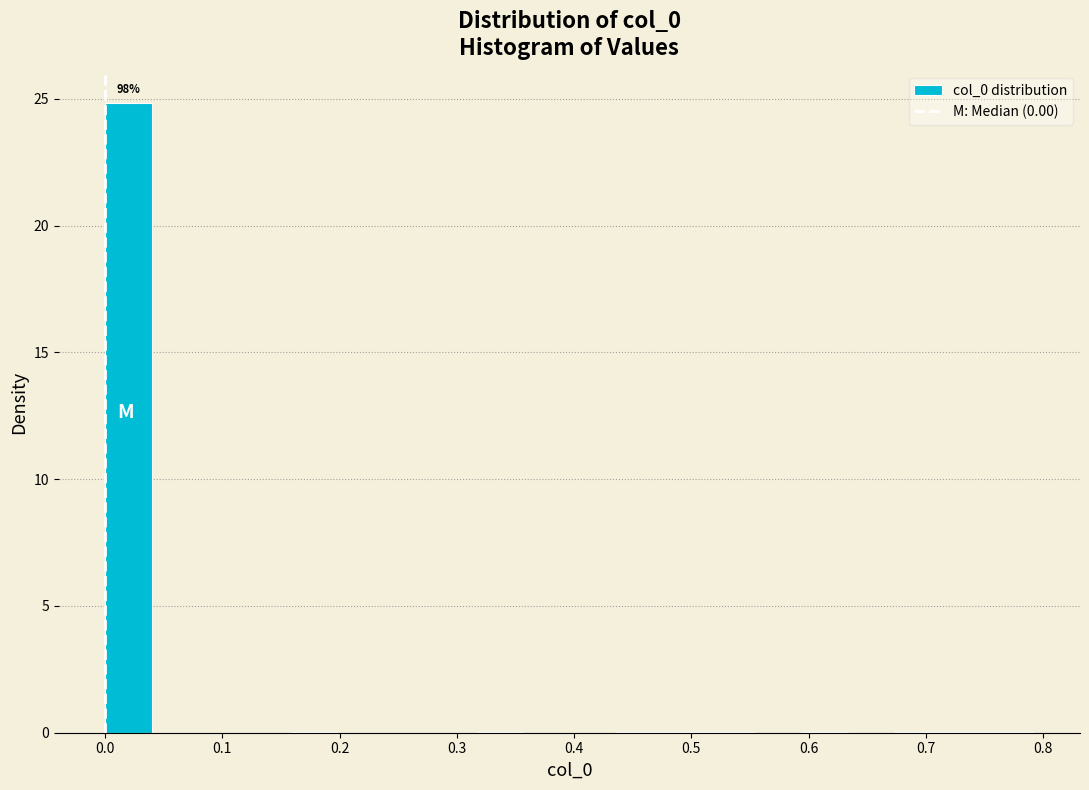

Read against the x-axis, roughly where is the centre of the tallest bar?

0.02